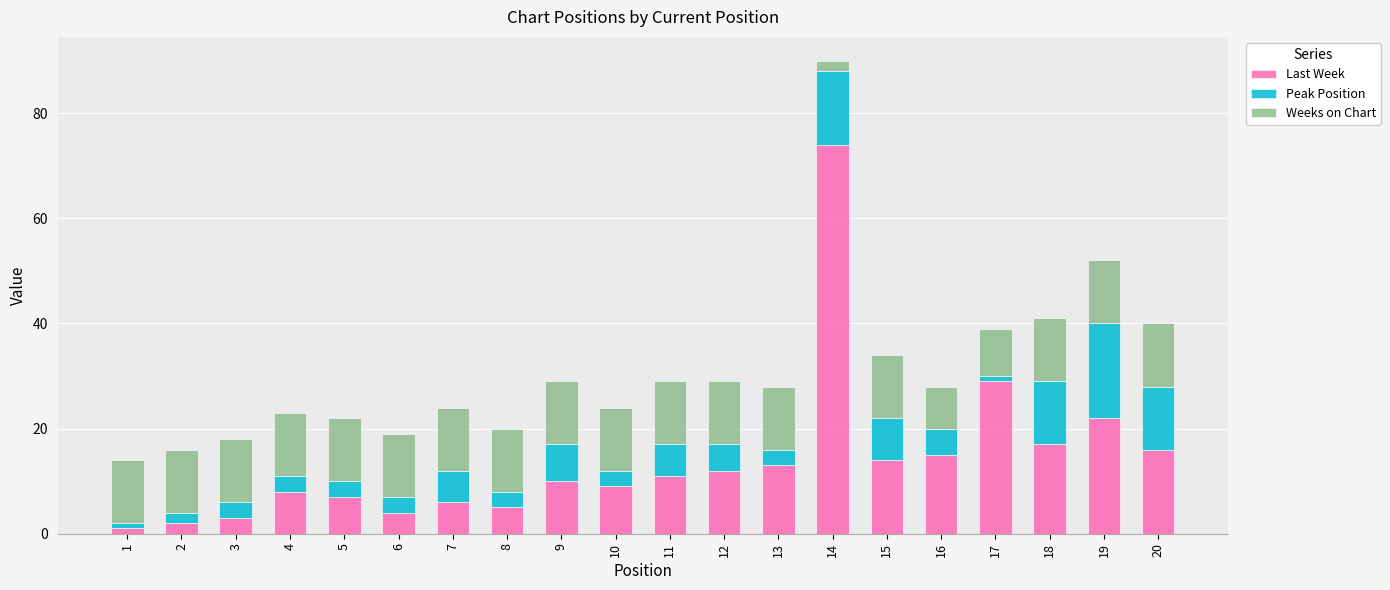

The value of Last Week at 18 is 12. True or false?

False